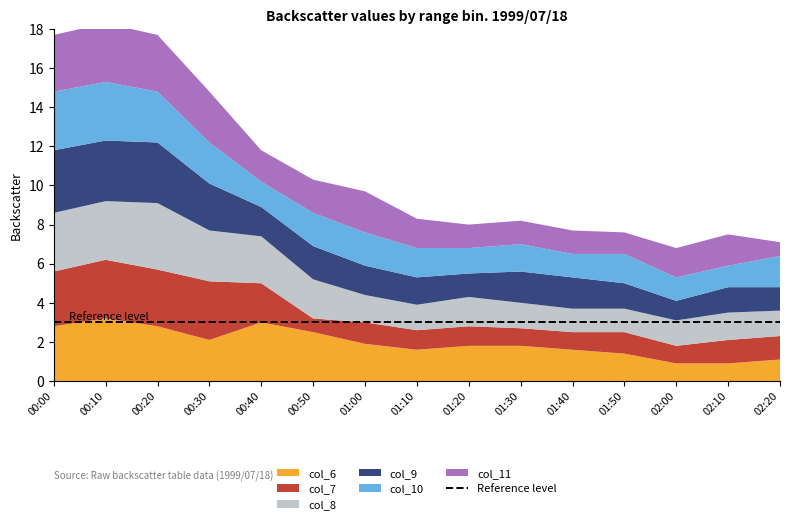

Reading right to left, extract all data points from this chart.

col_6: 02:20=1.1	02:10=0.9	02:00=0.9	01:50=1.4	01:40=1.6	01:30=1.8	01:20=1.8	01:10=1.6	01:00=1.9	00:50=2.5	00:40=3.0	00:30=2.1	00:20=2.8	00:10=3.2	00:00=2.8
col_7: 02:20=1.2	02:10=1.2	02:00=0.9	01:50=1.1	01:40=0.9	01:30=0.9	01:20=1.0	01:10=1.0	01:00=1.1	00:50=0.7	00:40=2.0	00:30=3.0	00:20=2.9	00:10=3.0	00:00=2.8
col_8: 02:20=1.3	02:10=1.4	02:00=1.3	01:50=1.2	01:40=1.2	01:30=1.3	01:20=1.5	01:10=1.3	01:00=1.4	00:50=2.0	00:40=2.4	00:30=2.6	00:20=3.4	00:10=3.0	00:00=3.0
col_9: 02:20=1.2	02:10=1.3	02:00=1.0	01:50=1.3	01:40=1.6	01:30=1.6	01:20=1.2	01:10=1.4	01:00=1.5	00:50=1.7	00:40=1.5	00:30=2.4	00:20=3.1	00:10=3.1	00:00=3.2
col_10: 02:20=1.6	02:10=1.1	02:00=1.2	01:50=1.5	01:40=1.2	01:30=1.4	01:20=1.3	01:10=1.5	01:00=1.7	00:50=1.7	00:40=1.3	00:30=2.1	00:20=2.6	00:10=3.0	00:00=3.0
col_11: 02:20=0.7	02:10=1.6	02:00=1.5	01:50=1.1	01:40=1.2	01:30=1.2	01:20=1.2	01:10=1.5	01:00=2.1	00:50=1.7	00:40=1.6	00:30=2.6	00:20=2.9	00:10=3.0	00:00=2.9